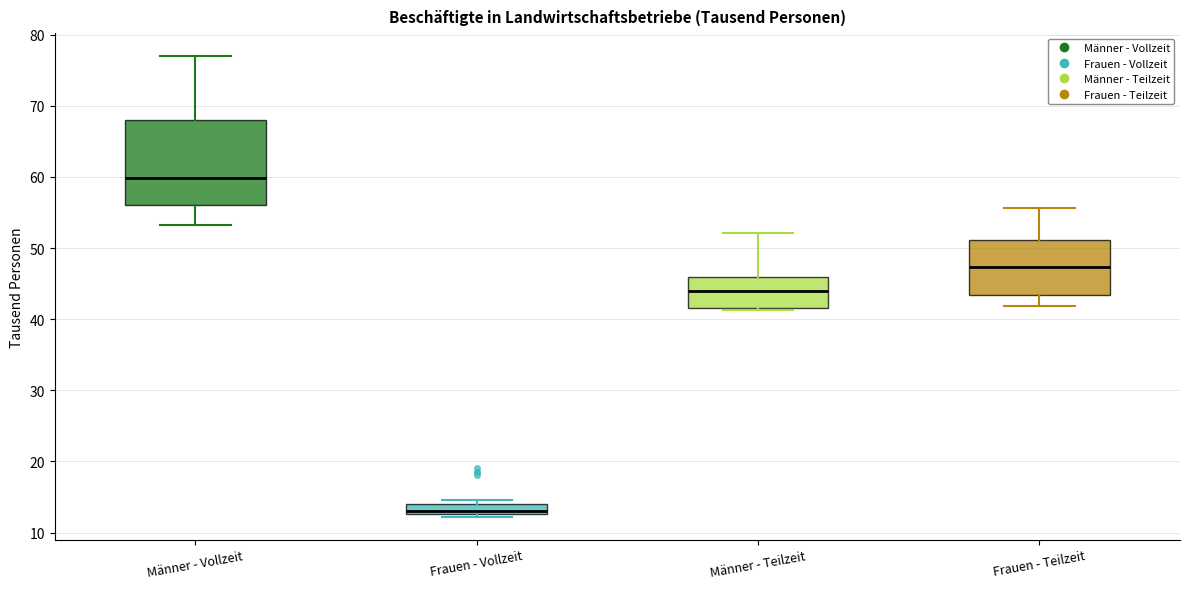

Which box has the highest median line?

Männer - Vollzeit